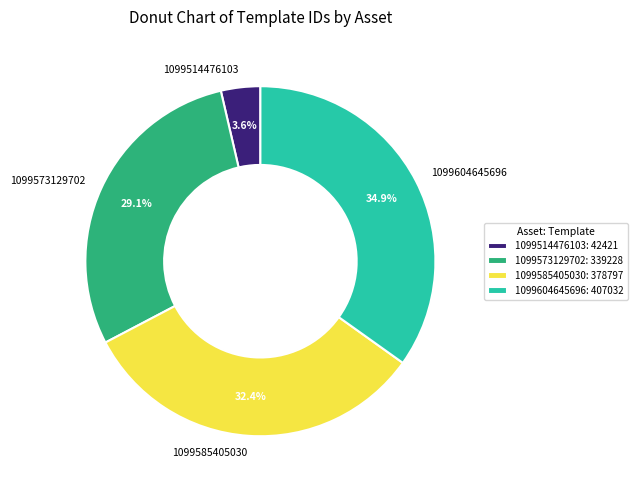

Is it true that 1099585405030 is 21% of the pie?

False